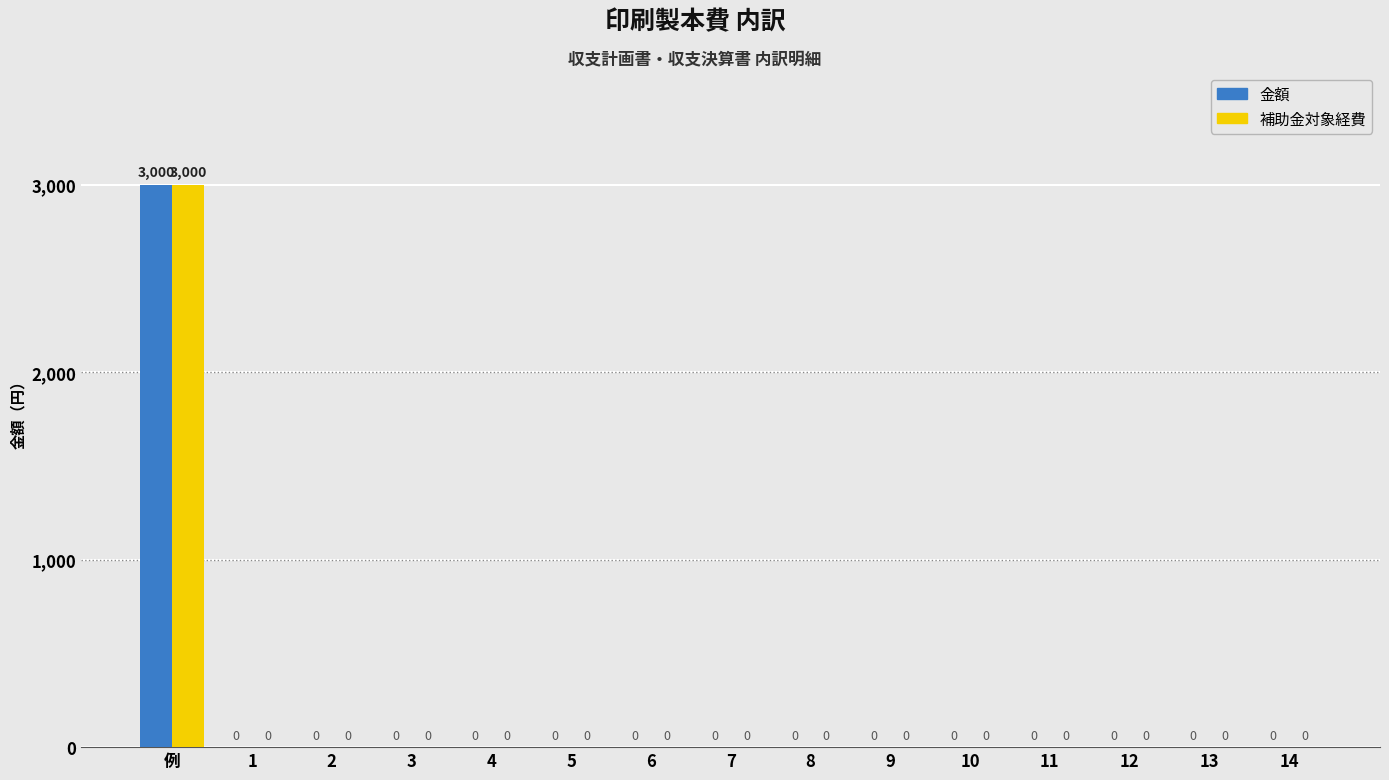

The value of 金額 at 2 is 990. True or false?

False